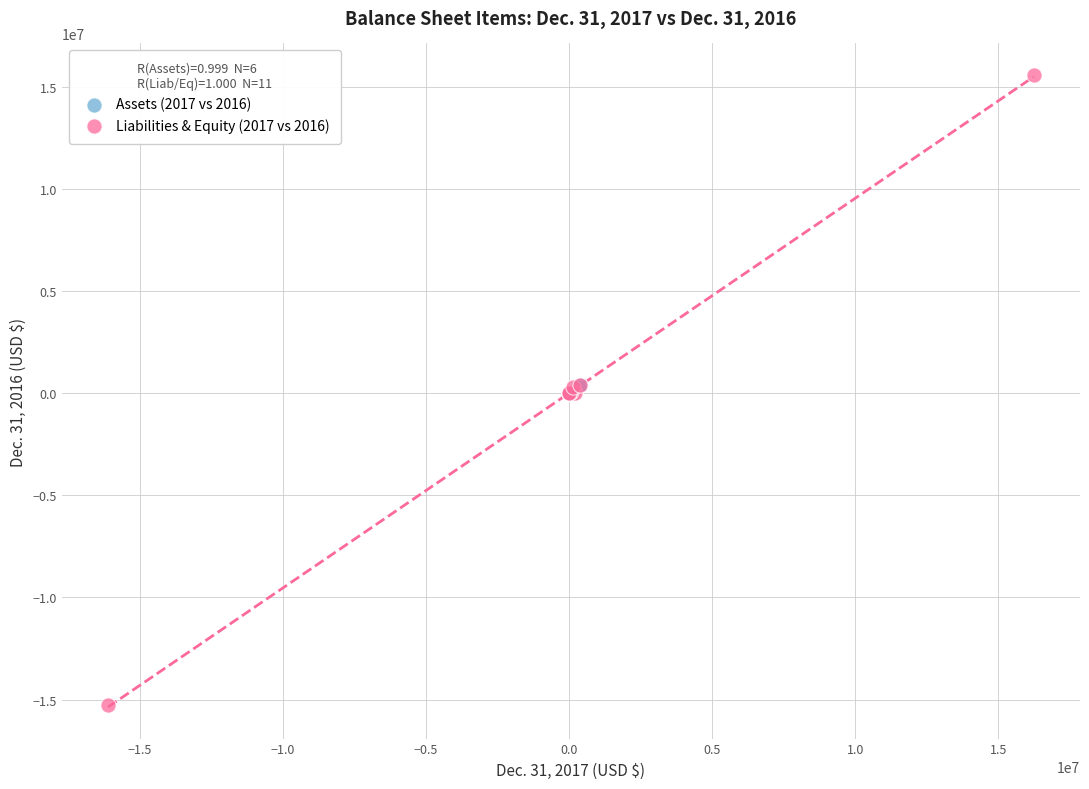

Which series contains the lowest Y value?

Liabilities & Equity (2017 vs 2016)